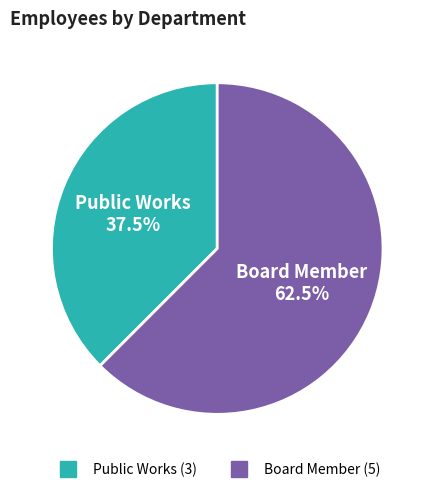

To the nearest percent, what is the difference between the largest and smallest slice percentages?

25%